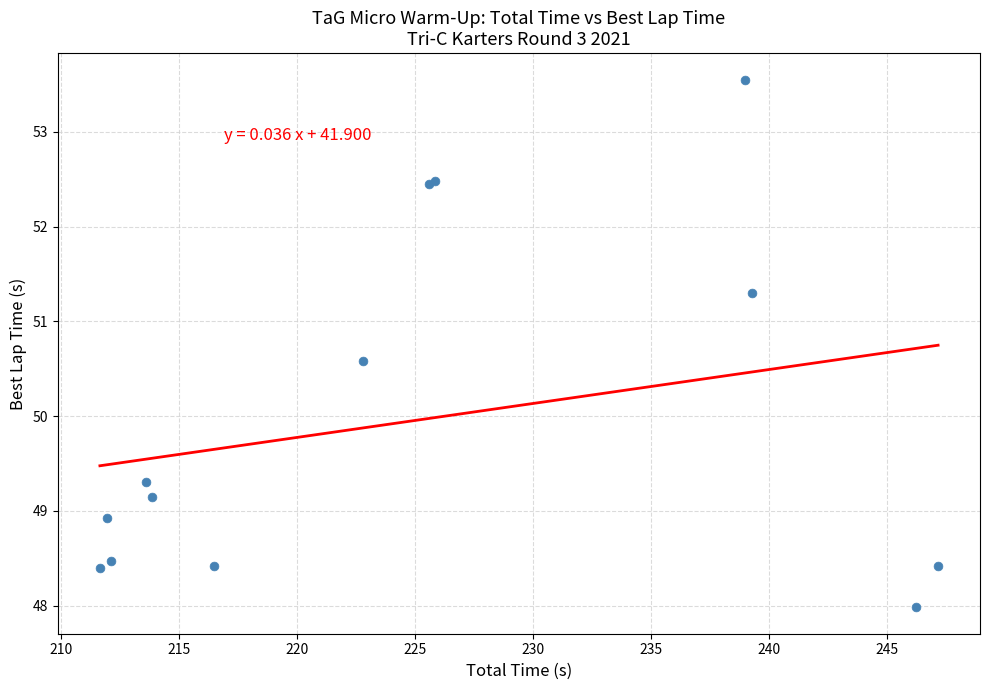

What Y value in the scatter plot is closest to 50?

50.6